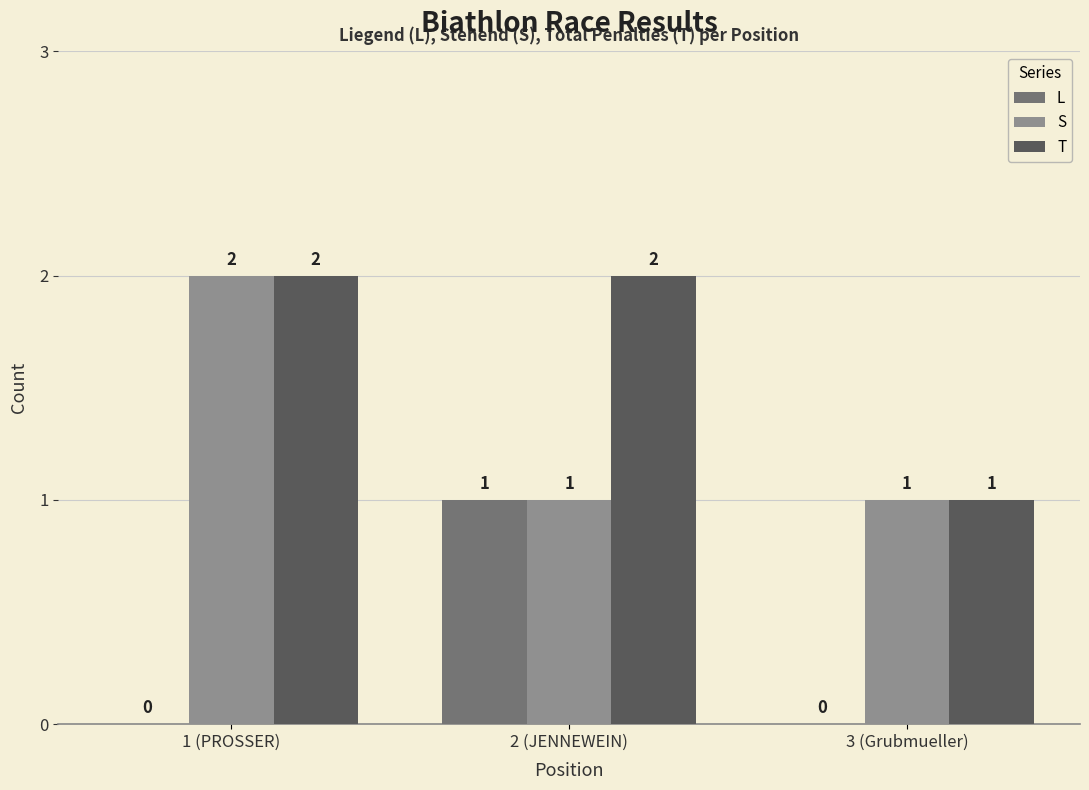

The value of T at 3 (Grubmueller) is 1. True or false?

True